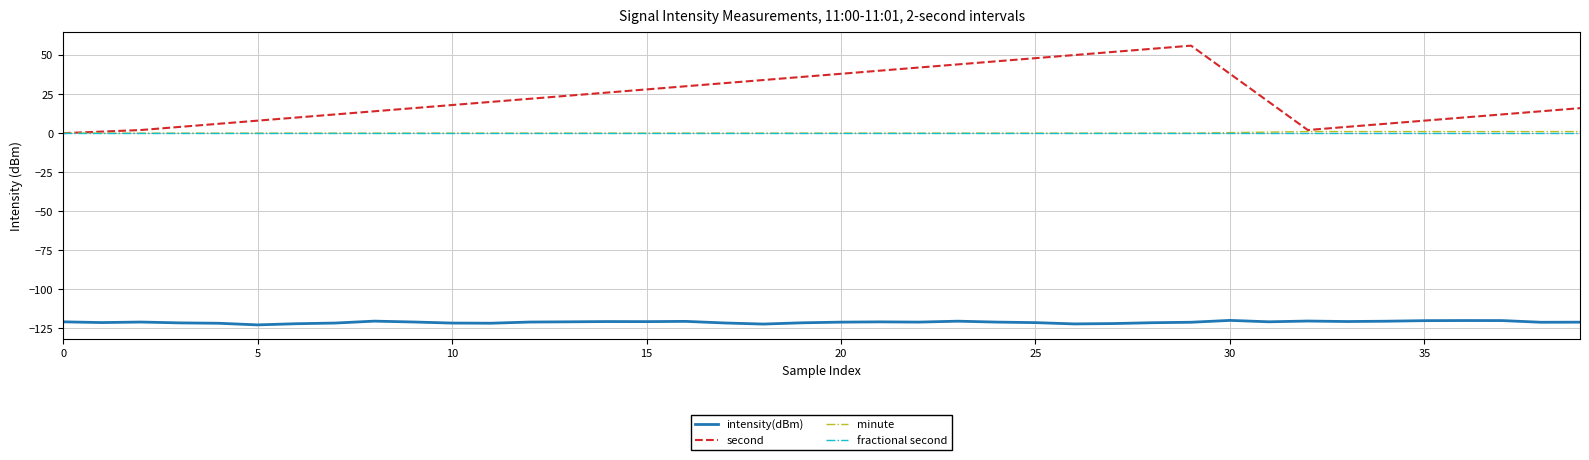

Which series has the largest total across all categories?

second